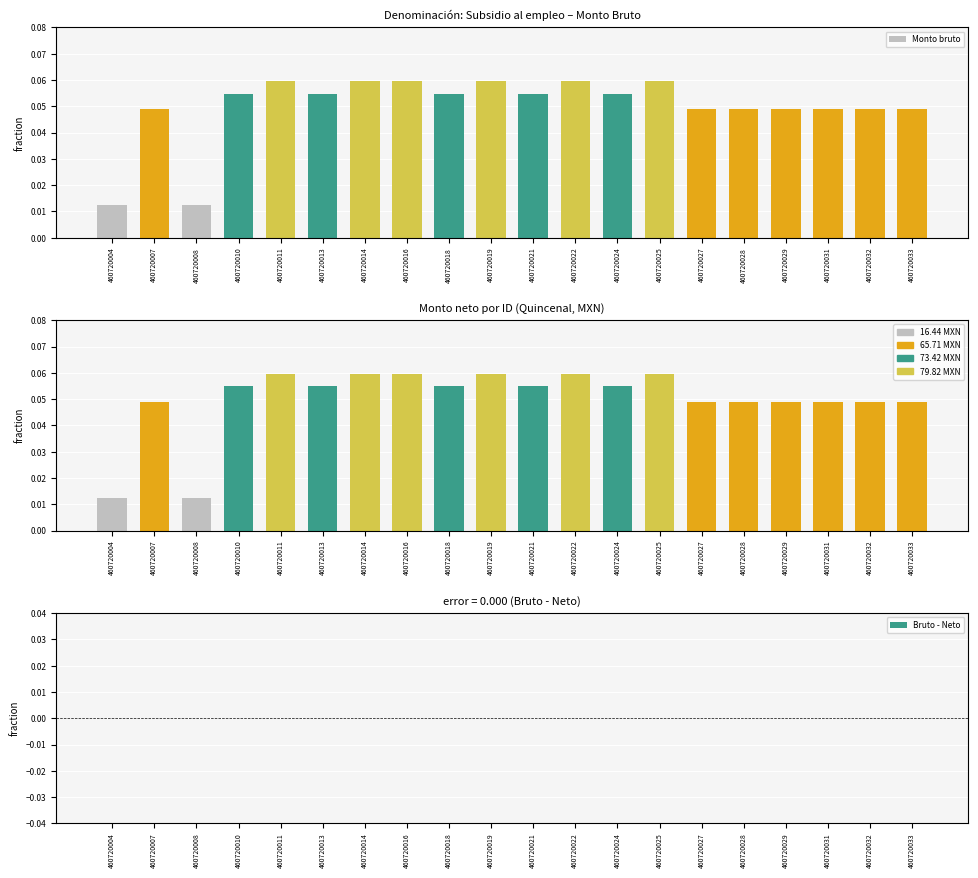

Is it true that Monto bruto equals 0.0 at 460720018?

False